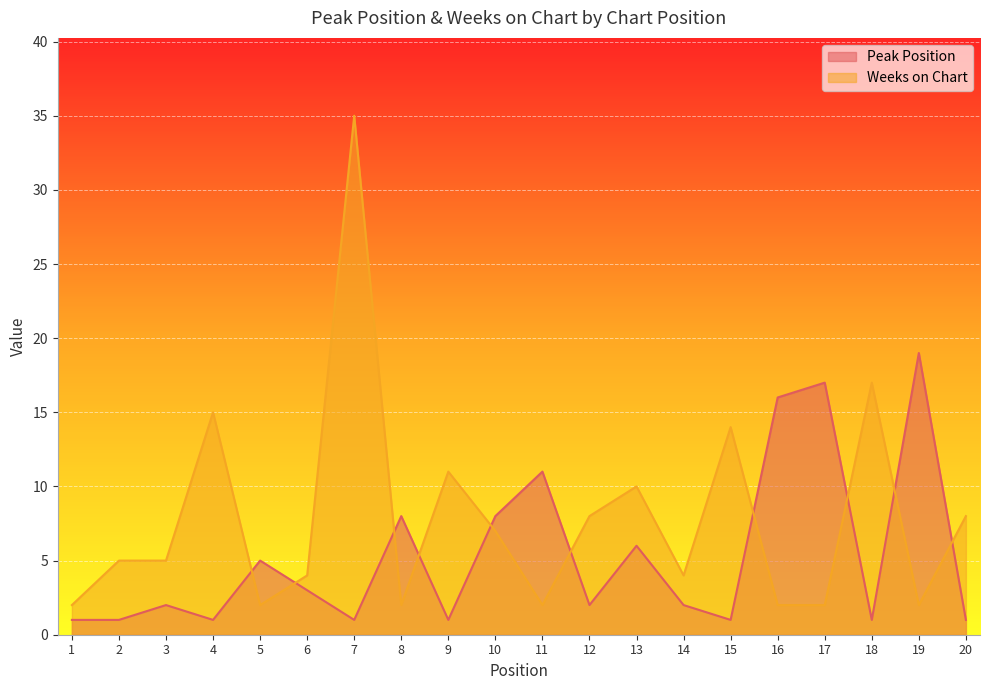

What is the sum of all Peak Position values?

107